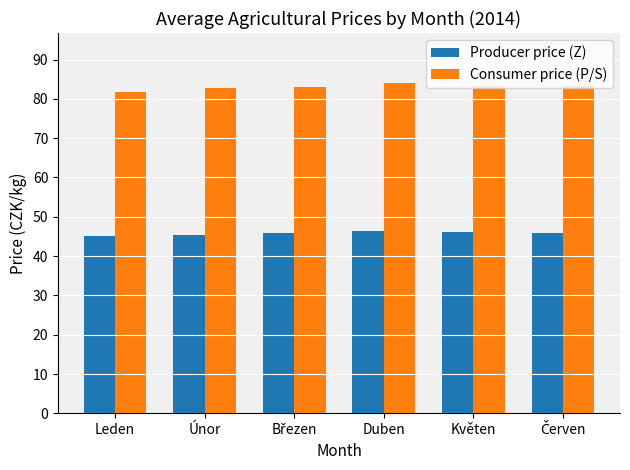

Rank the series at Květen from highest to lowest value.

Consumer price (P/S), Producer price (Z)